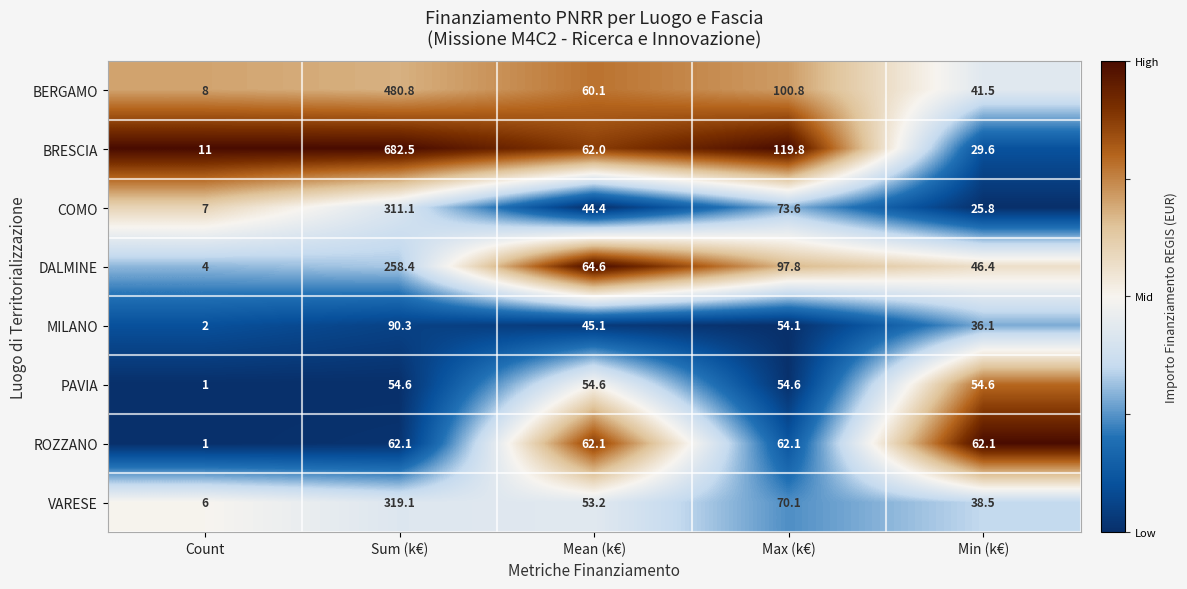

List the labels in order of VARESE value, largest first.

Sum (k€), Max (k€), Mean (k€), Min (k€), Count